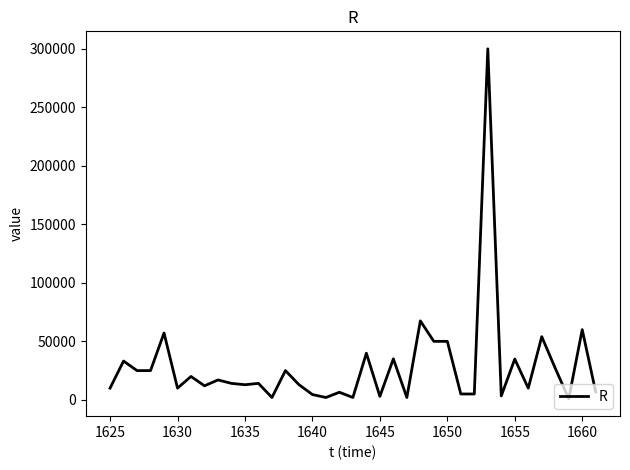

What is the greatest value displayed?

300019.5